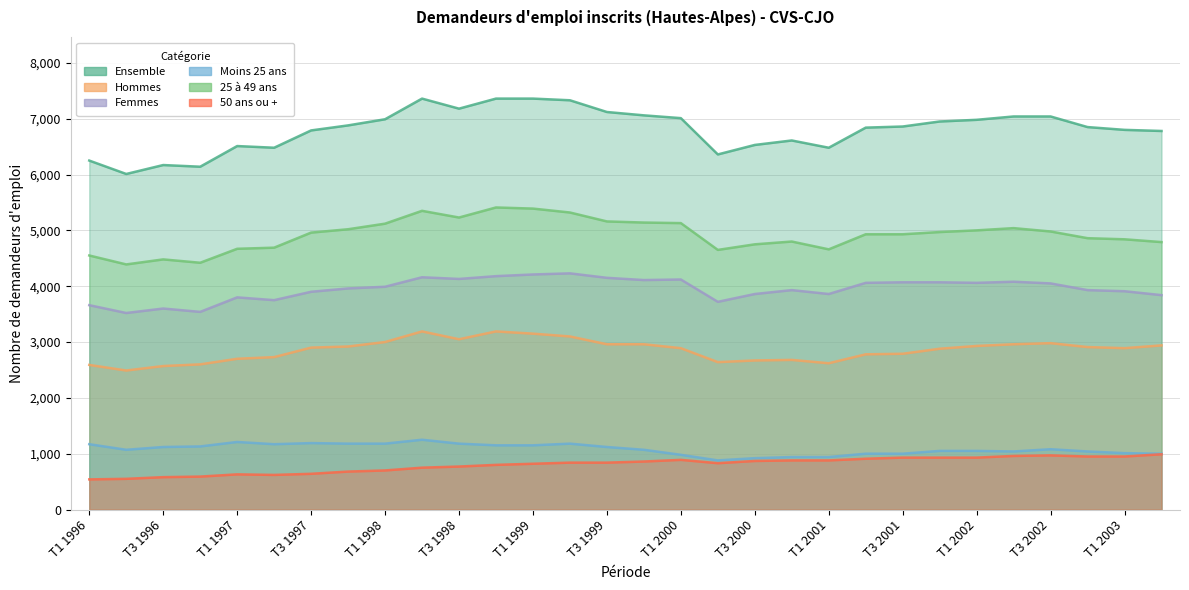

How many distinct data groups are displayed?

6